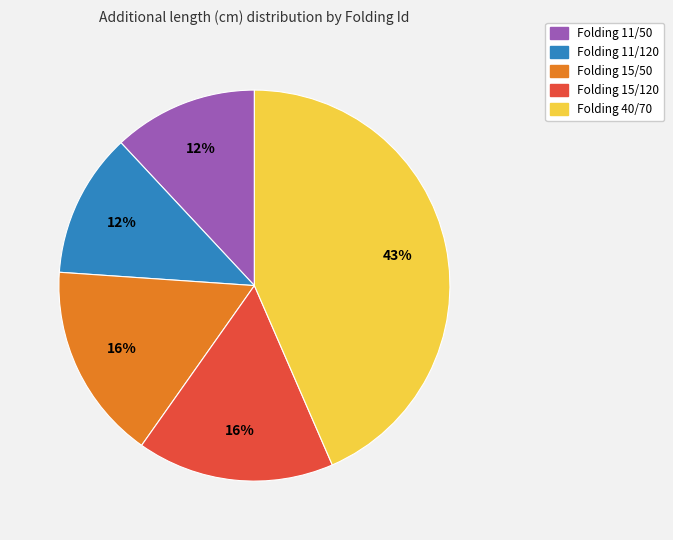

Combined, do Folding 11/50 and Folding 15/50 account for over 50%?

No